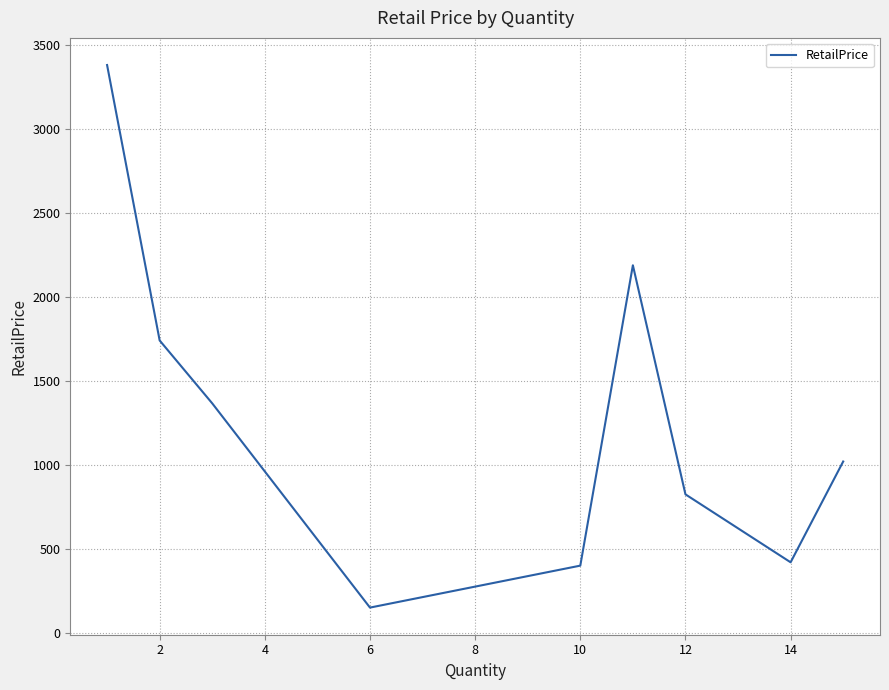

What is the minimum value shown in the chart?

149.8